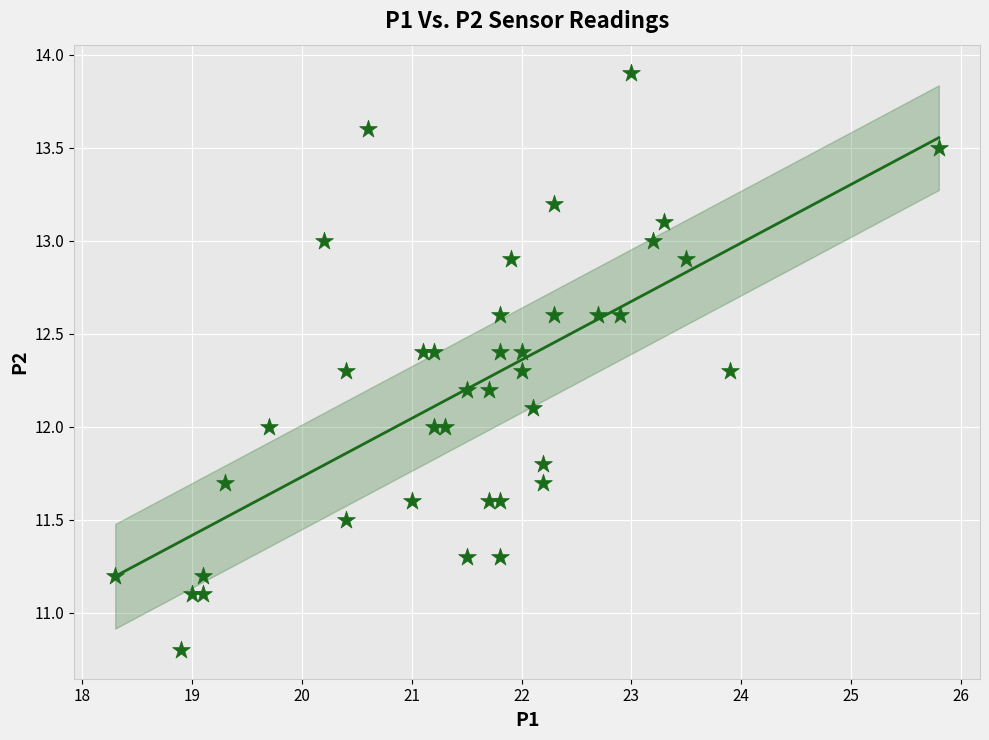

What is the range of Y values (max minus min)?

3.1